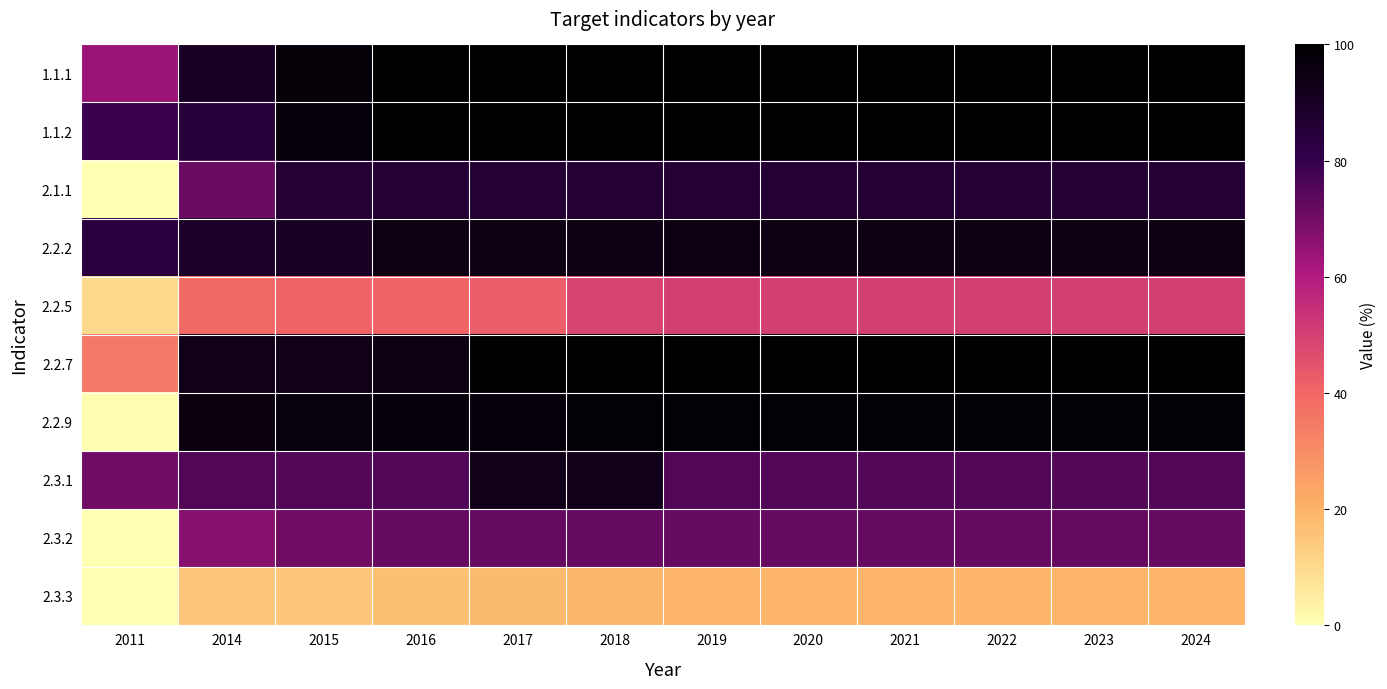

What is the total value across all series at 2011?

342.2